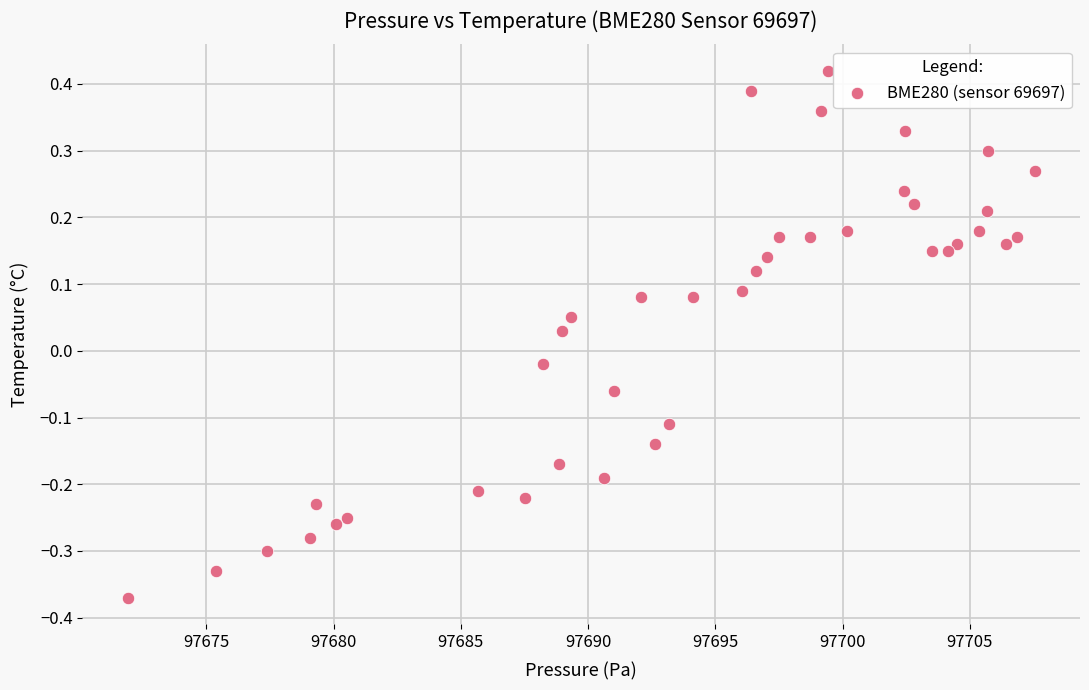

What is the range of X values (max minus min)?

35.6